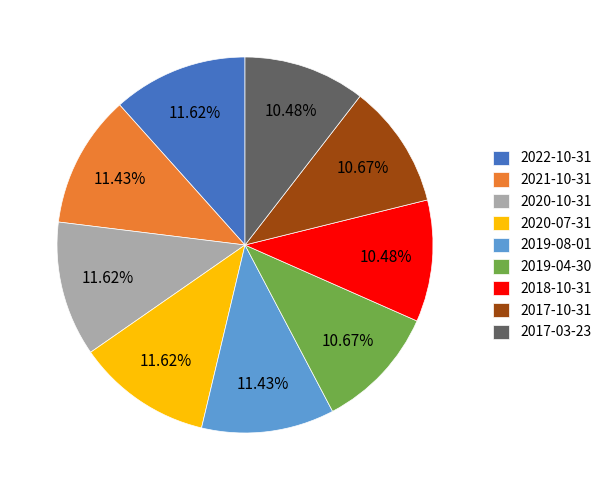

Is 2020-07-31 the majority of the pie?

No